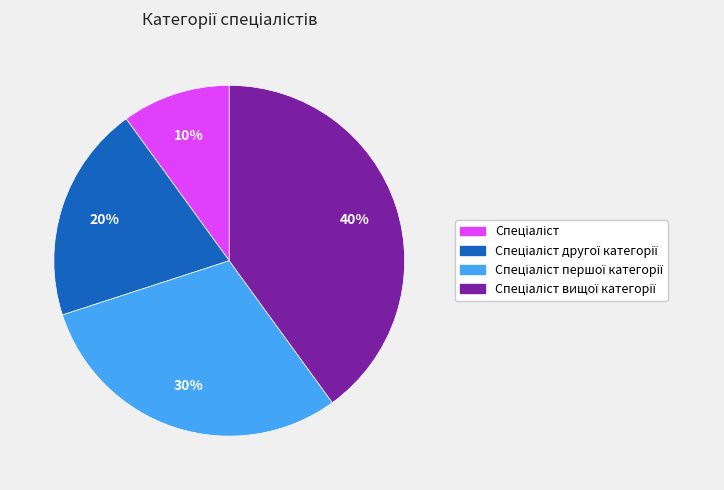

To the nearest percent, what is the average slice percentage?

25%